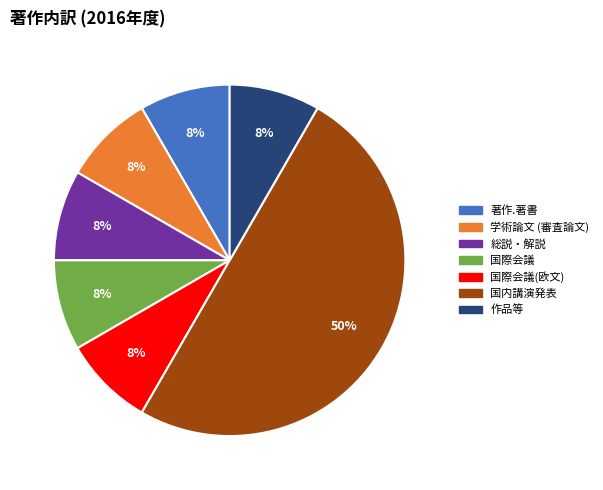

Rank the categories by value from highest to lowest.

著作.国内講演発表, 著作.著書, 著作.学術論文 (審査論文), 著作.総説・解説, 著作.国際会議, 著作.国際会議(欧文), 著作.作品等